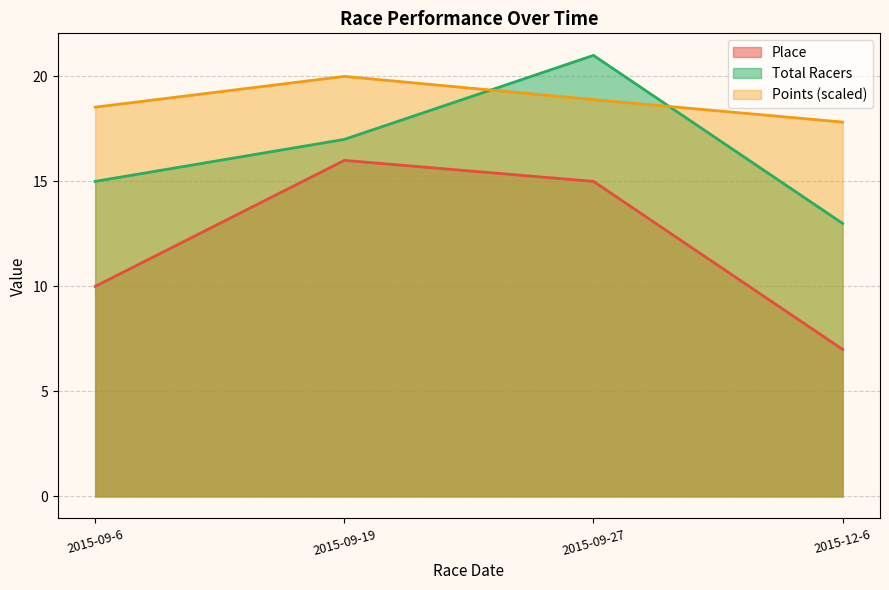

Which category has the highest value in the Total Racers series?

2015-09-27